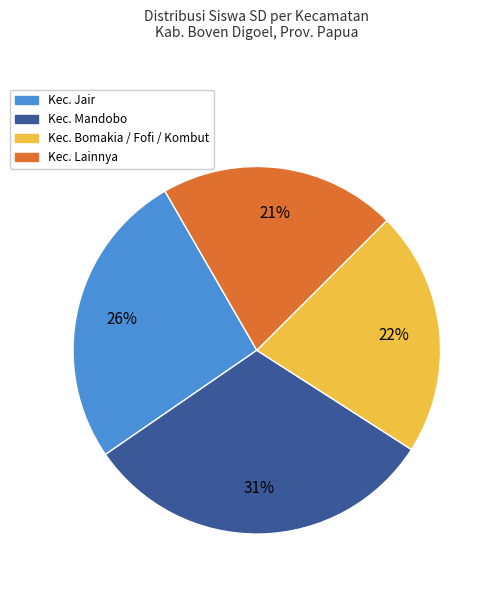

Is there a majority slice in this chart?

No